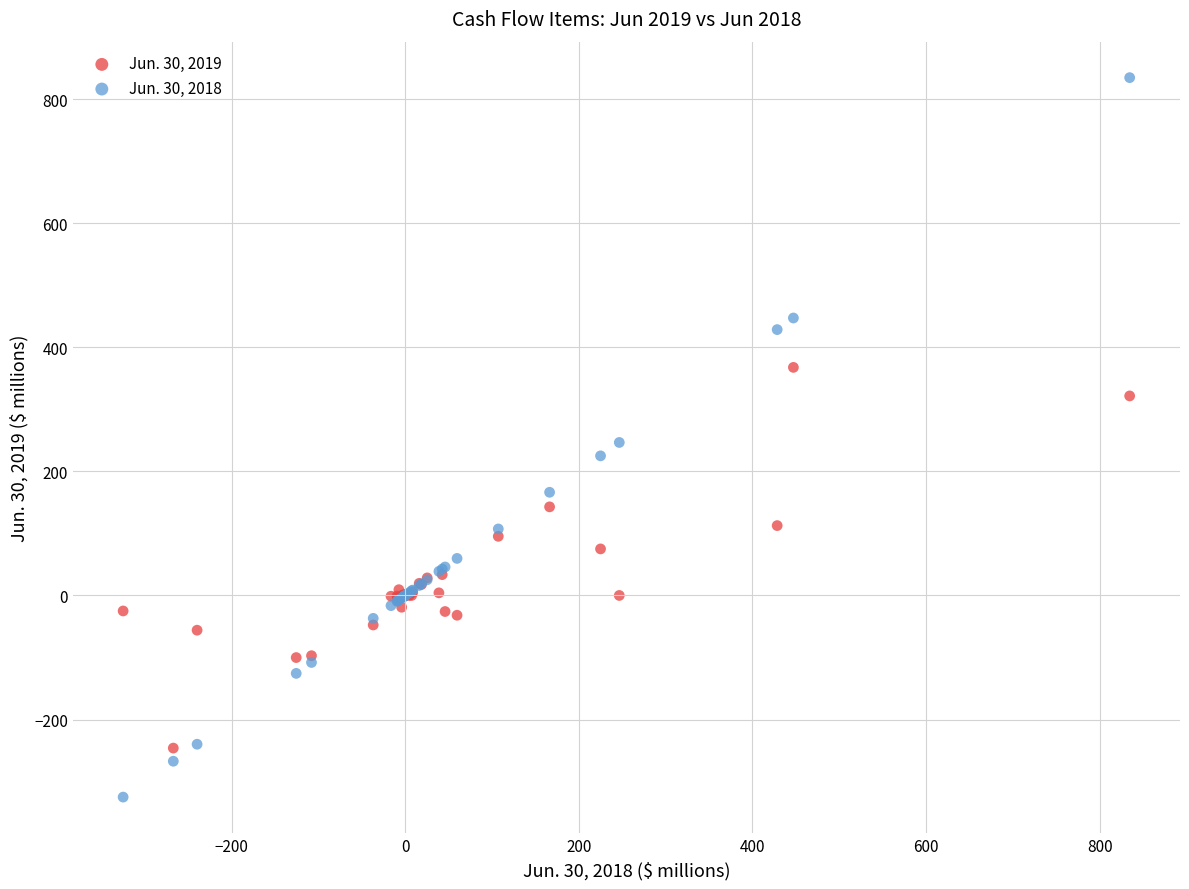

Which series contains the lowest Y value?

Jun. 30, 2018